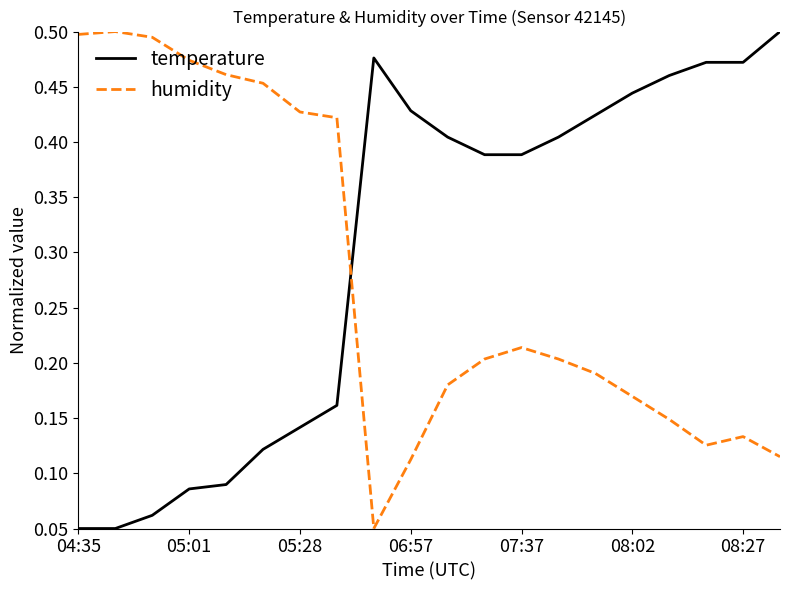

True or false: humidity and temperature cross at least once.

True